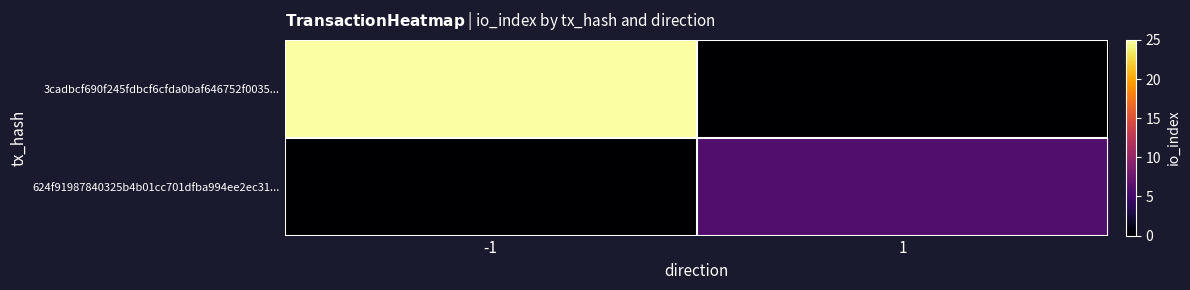

Which series has the widest spread of values?

3cadbcf690f245fdbcf6cfda0baf646752f0035...